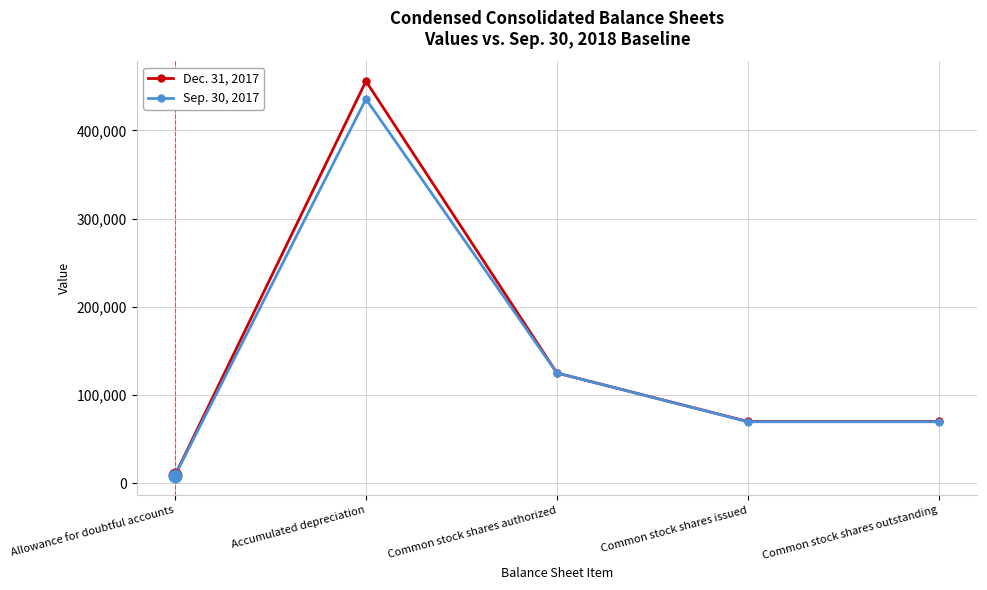

Which category has the lowest value in the Sep. 30, 2017 series?

Allowance for doubtful accounts